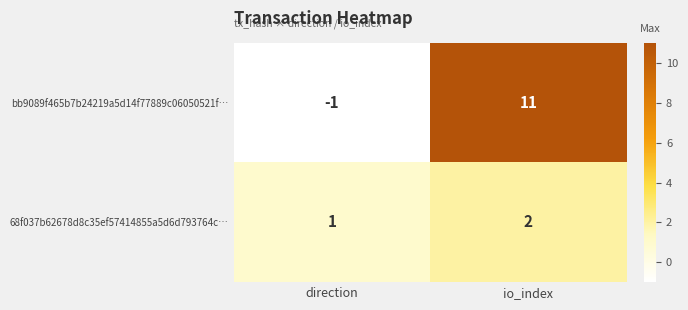

How many series are shown in this chart?

2